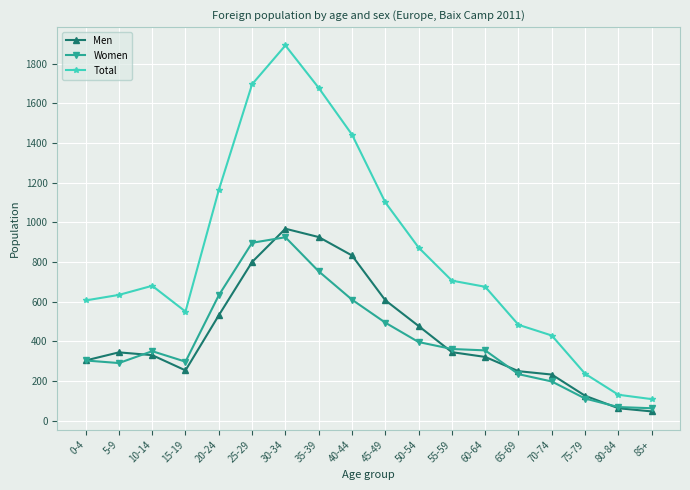

What is the greatest value displayed?

1893